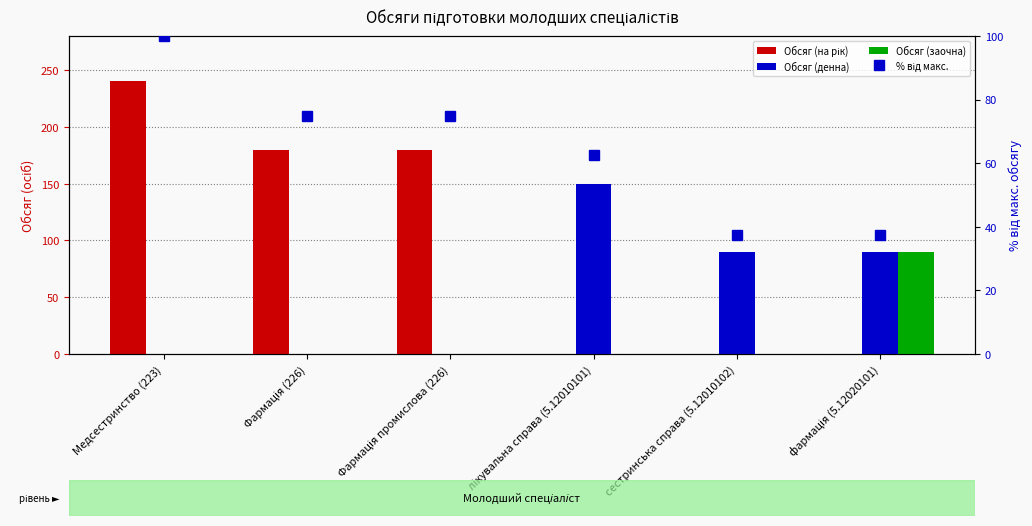

What is the total value across all series at Фармація (226)?

255.0